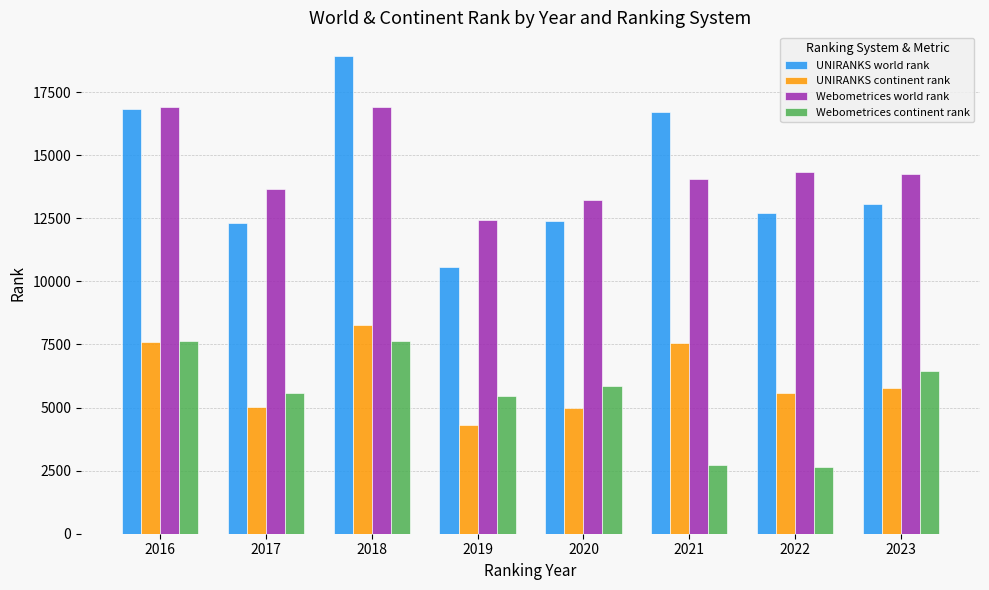

What is the difference between the second highest and second lowest values in the Webometrices world rank series?

3670